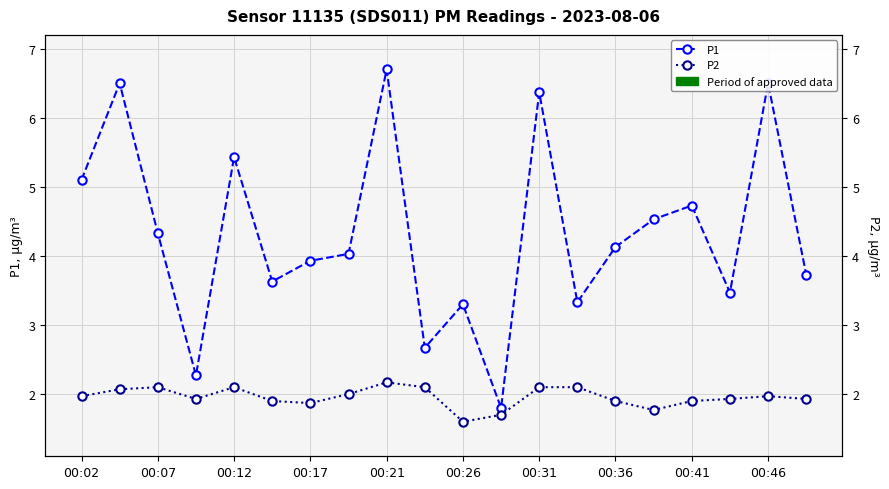

What is the average value of the P2 series?

2.0